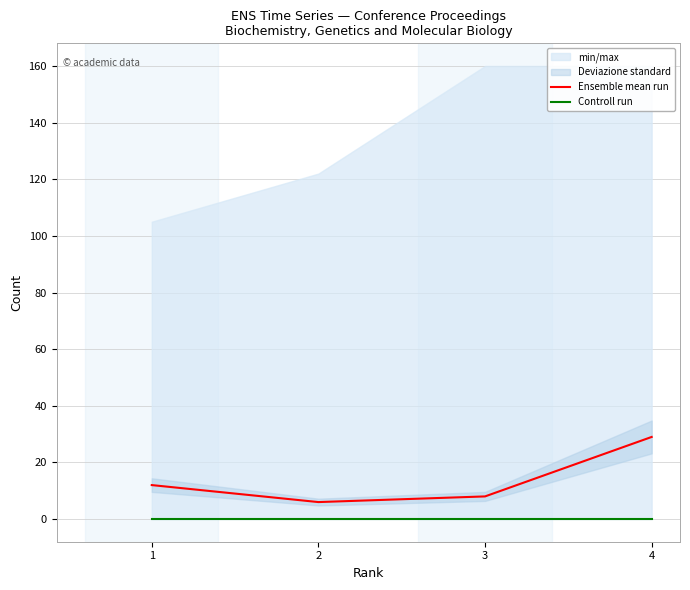

Reading left to right, transcribe all the data shown in this chart.

Ensemble mean run: 1=12	2=6	3=8	4=29
Controll run: 1=0	2=0	3=0	4=0